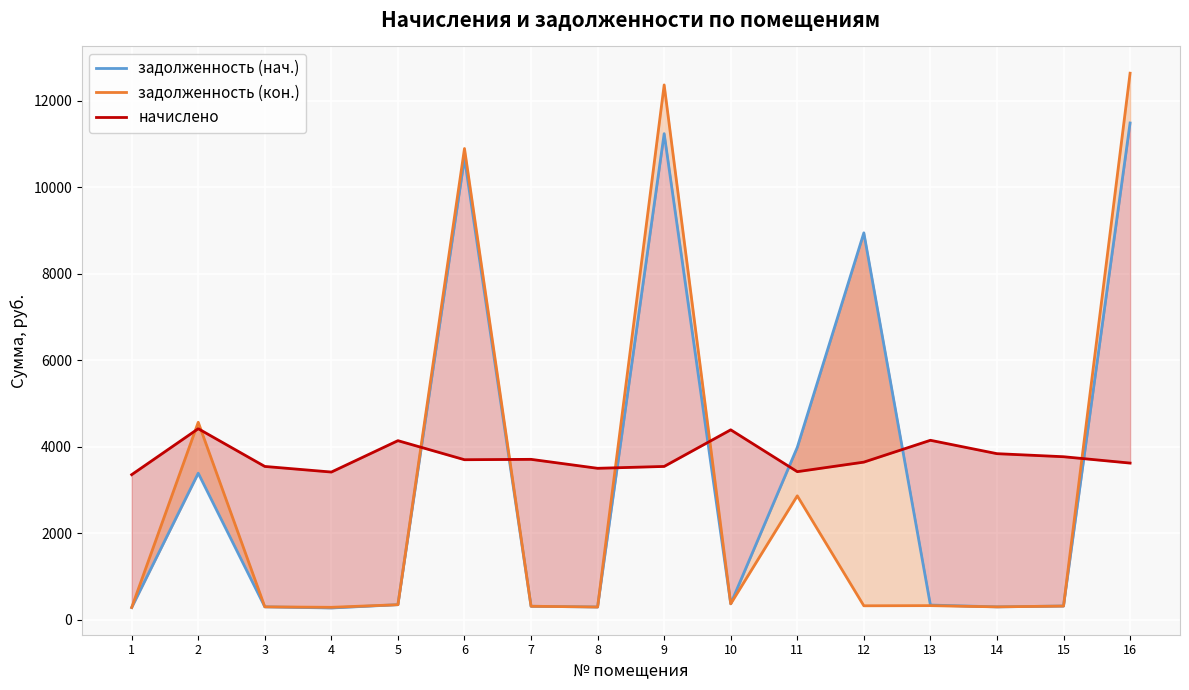

What is the sum of the задолженность (кон.) values at 3 and 11?

3157.8